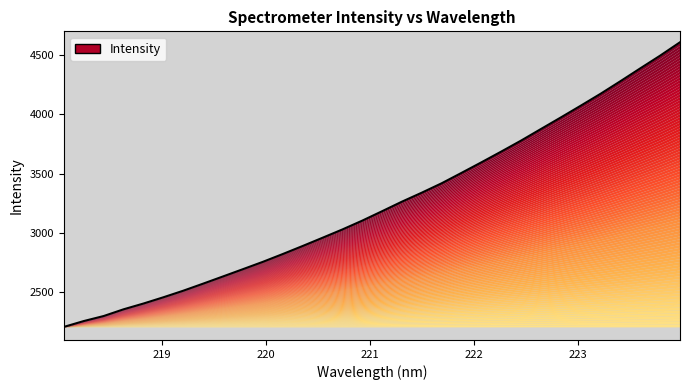

True or false: the data shows 5020.8 at 221.3083.

False